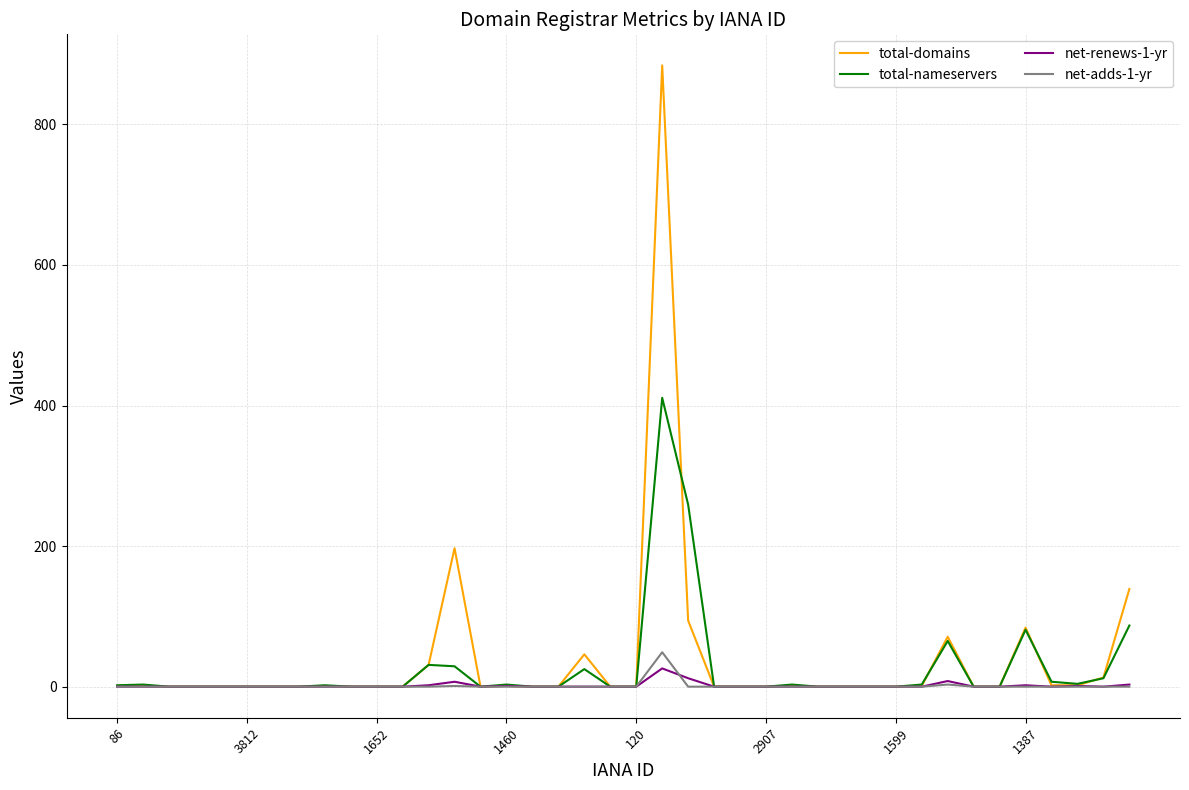

Which series has the largest range (max minus min)?

total-domains